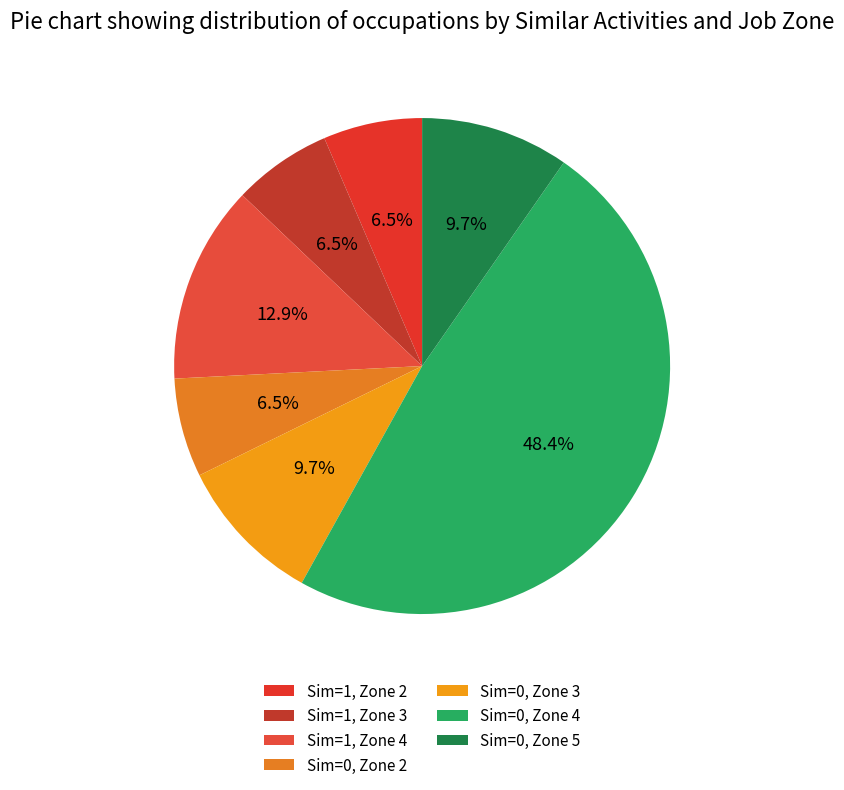

To the nearest percent, what is the average slice percentage?

14%